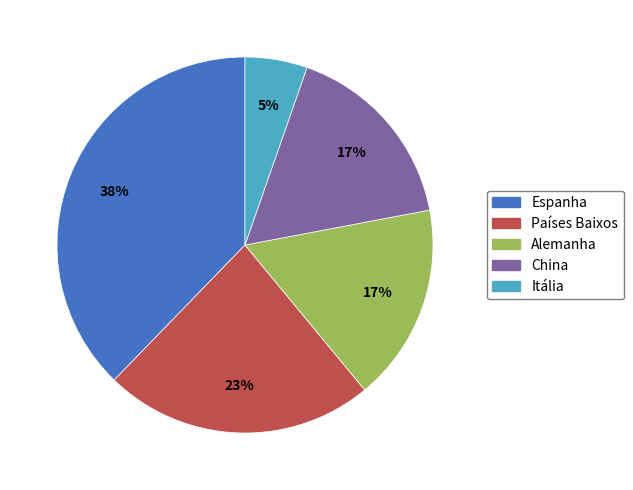

Between Itália and Espanha, which is larger?

Espanha